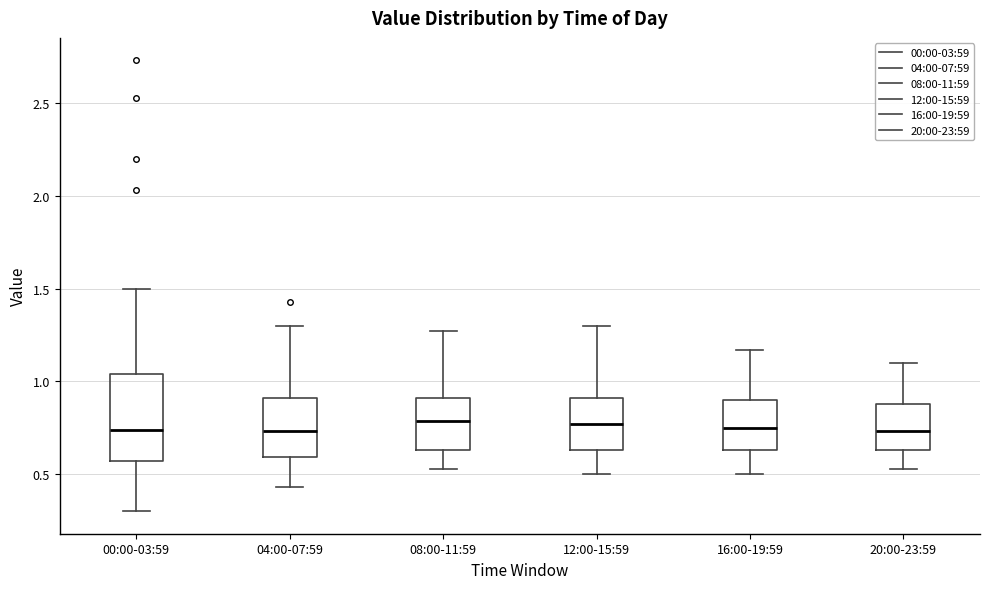

Reading left to right, read every box against the y-axis: the position of its median line, the range the box covers, and the ends of its whiskers. The values are not printed on the chart, so give them approximately, as read against the axis.

00:00-03:59: median 0.75, box 0.55 to 1.05, whiskers 0.30 to 1.50
04:00-07:59: median 0.75, box 0.60 to 0.90, whiskers 0.45 to 1.30
08:00-11:59: median 0.80, box 0.65 to 0.90, whiskers 0.55 to 1.25
12:00-15:59: median 0.75, box 0.65 to 0.90, whiskers 0.50 to 1.30
16:00-19:59: median 0.75, box 0.65 to 0.90, whiskers 0.50 to 1.15
20:00-23:59: median 0.75, box 0.65 to 0.90, whiskers 0.55 to 1.10